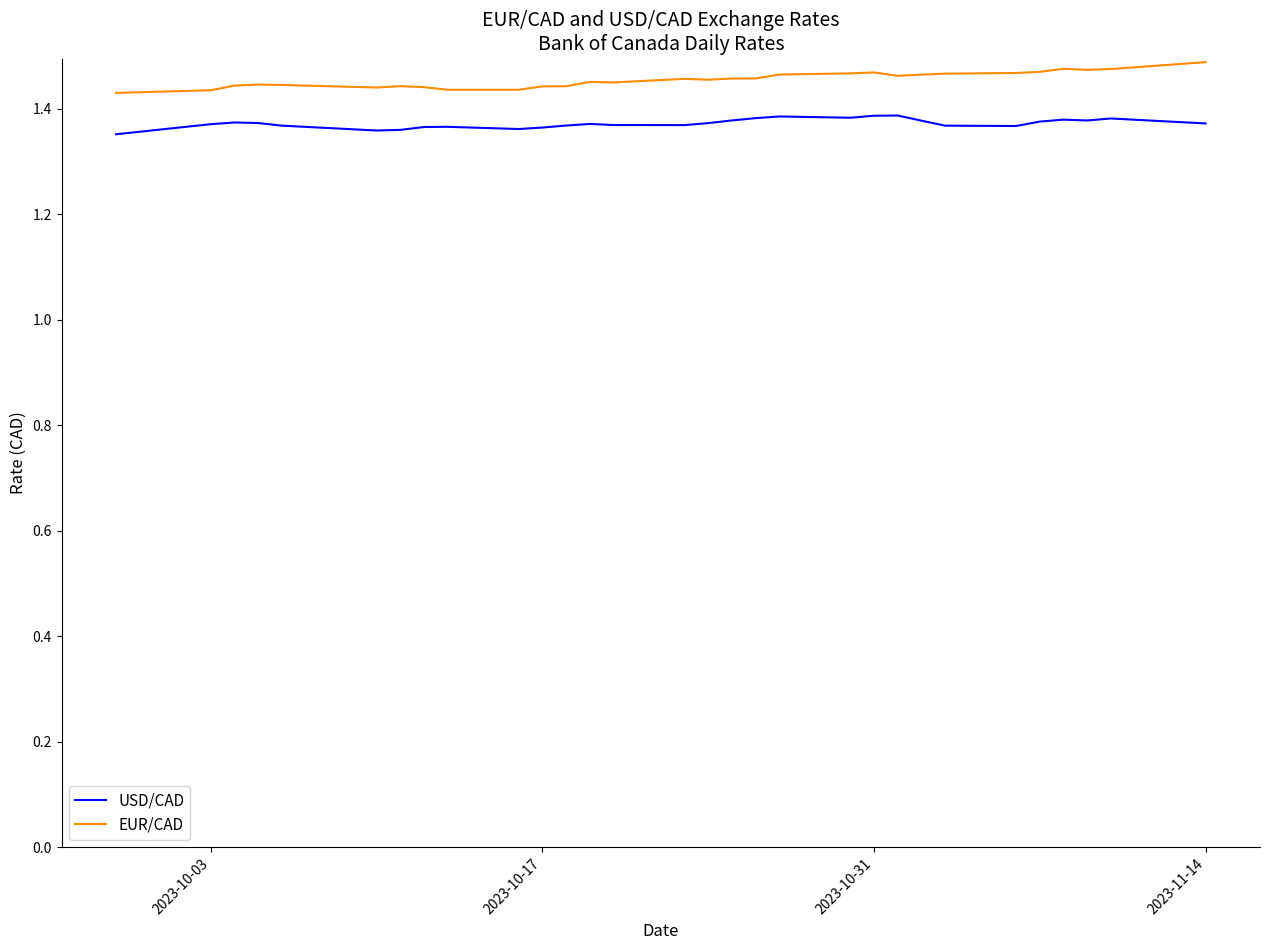

How many EUR/CAD values are between 1 and 2?

30